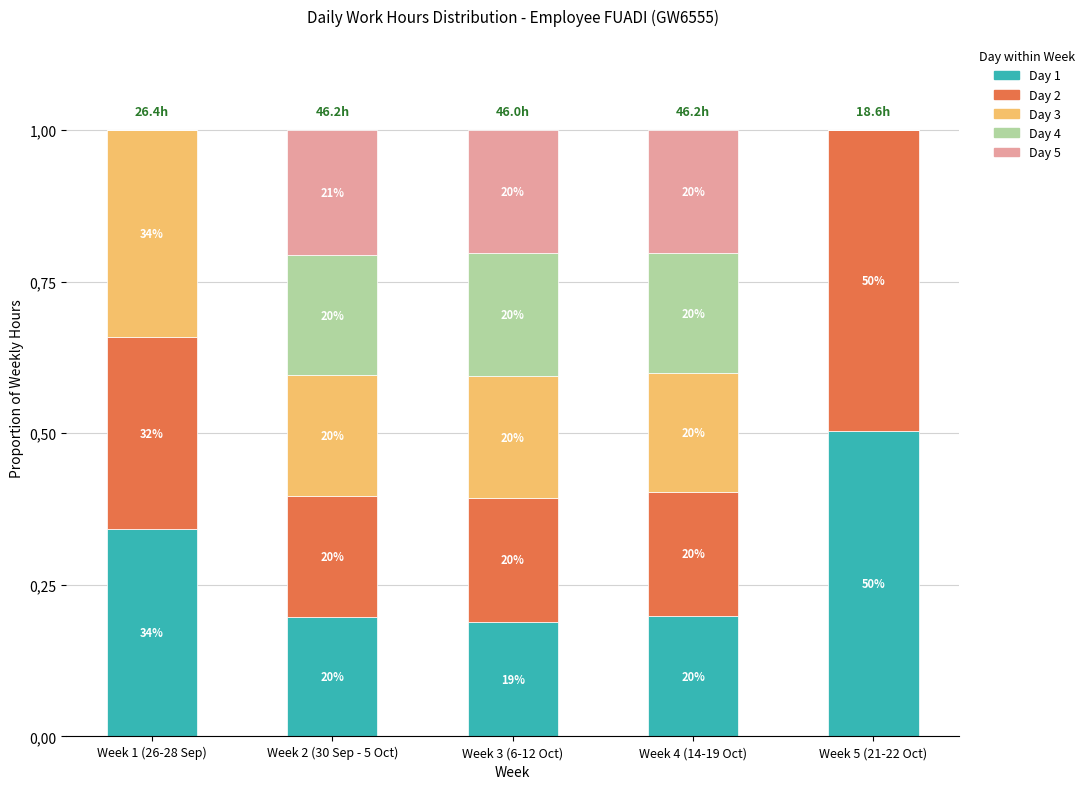

True or false: Day 4 has a value of 0.1 at Week 3 (6-12 Oct).

False